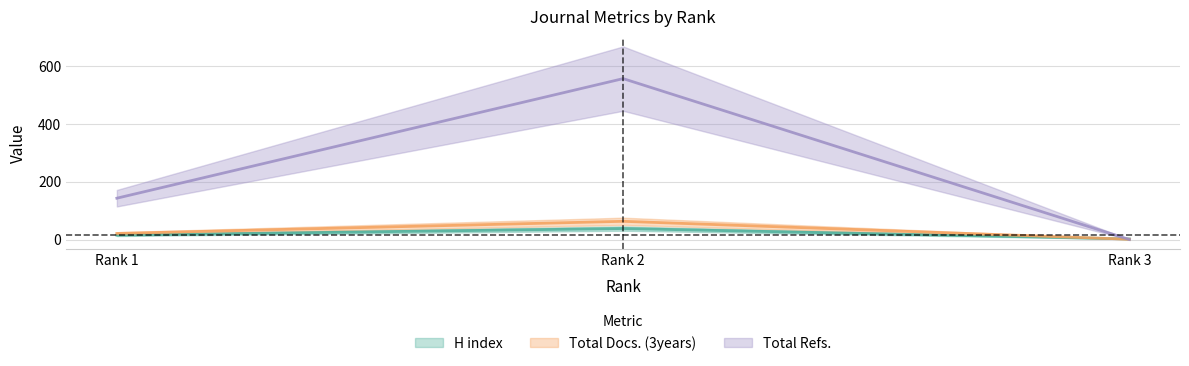

What is the value of the H index point at the 1st from the left?

15